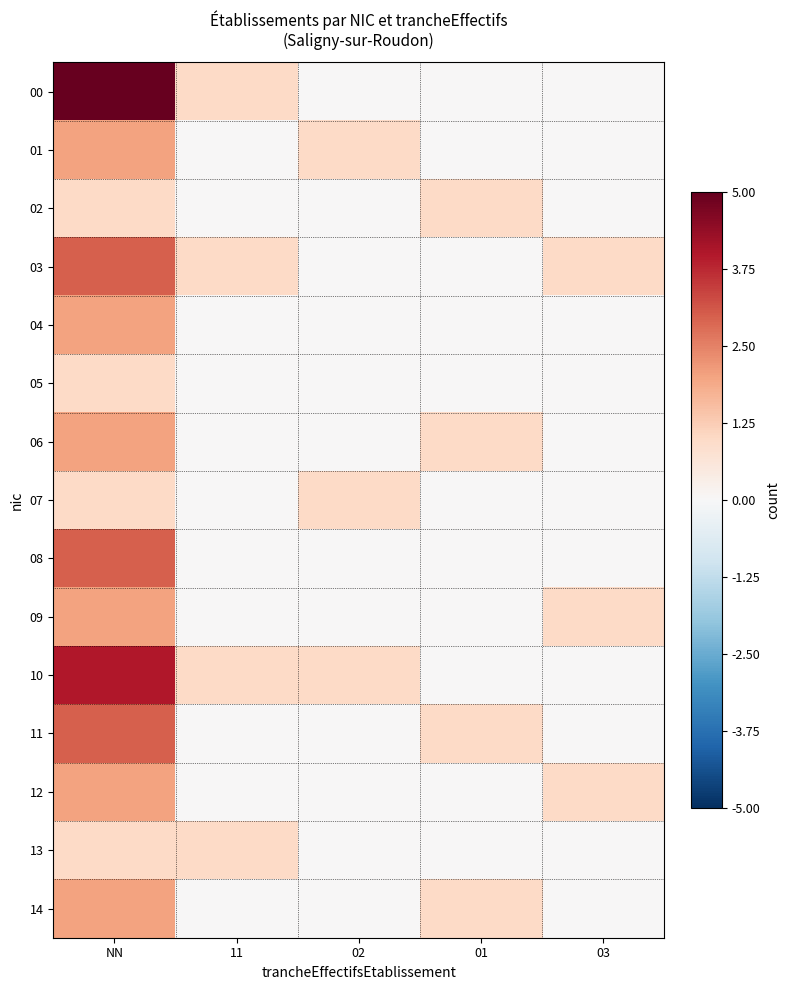

What is the greatest value displayed?

5